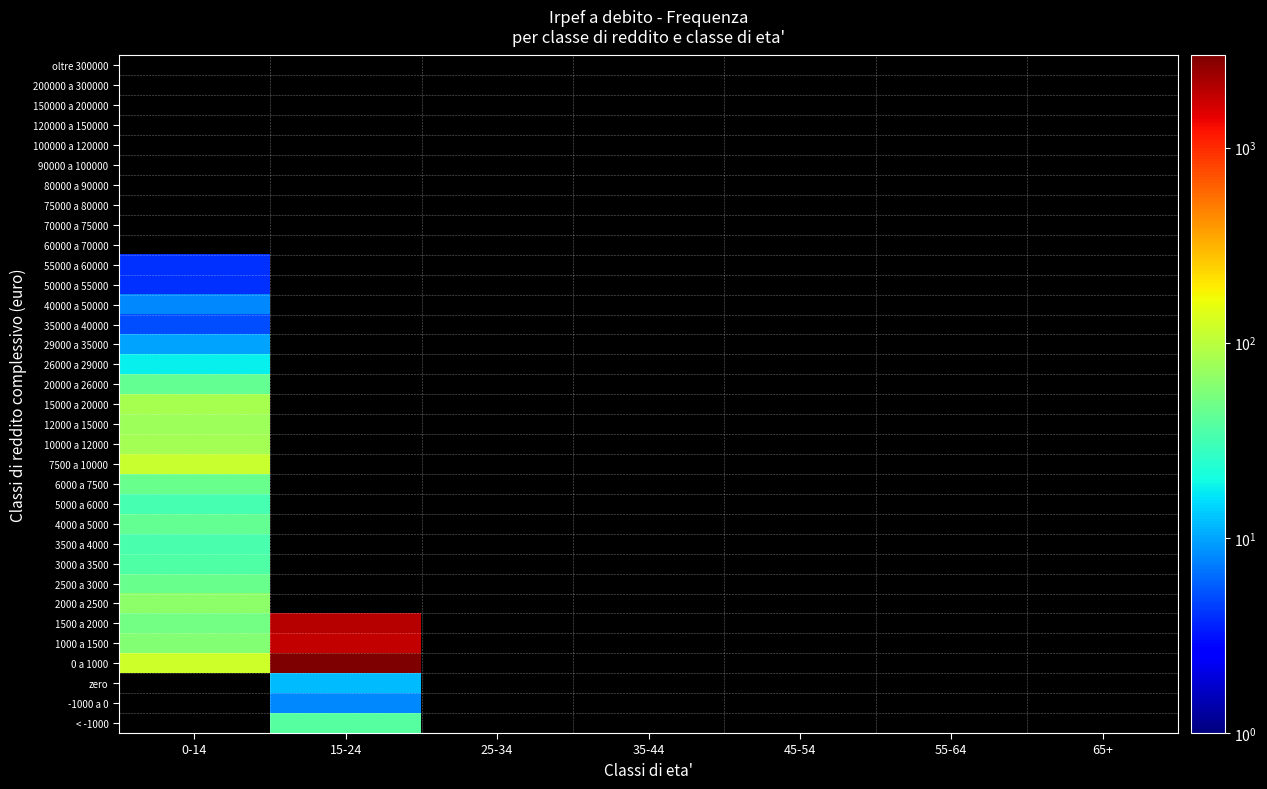

Count the number of categories in the chart.

7